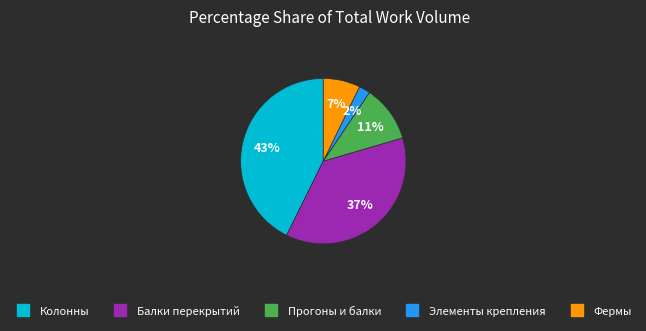

To the nearest percent, what is the average slice percentage?

20%